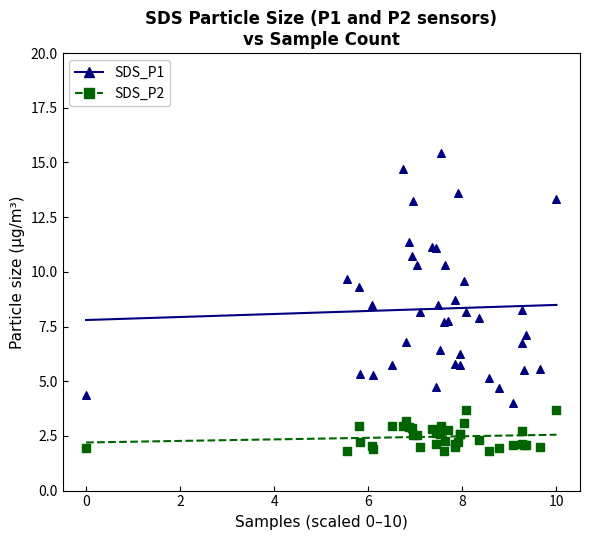

Which series contains the highest Y value?

SDS_P1